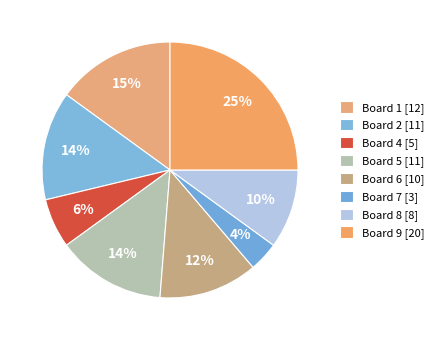

What is the largest slice in the pie chart?

Board 9